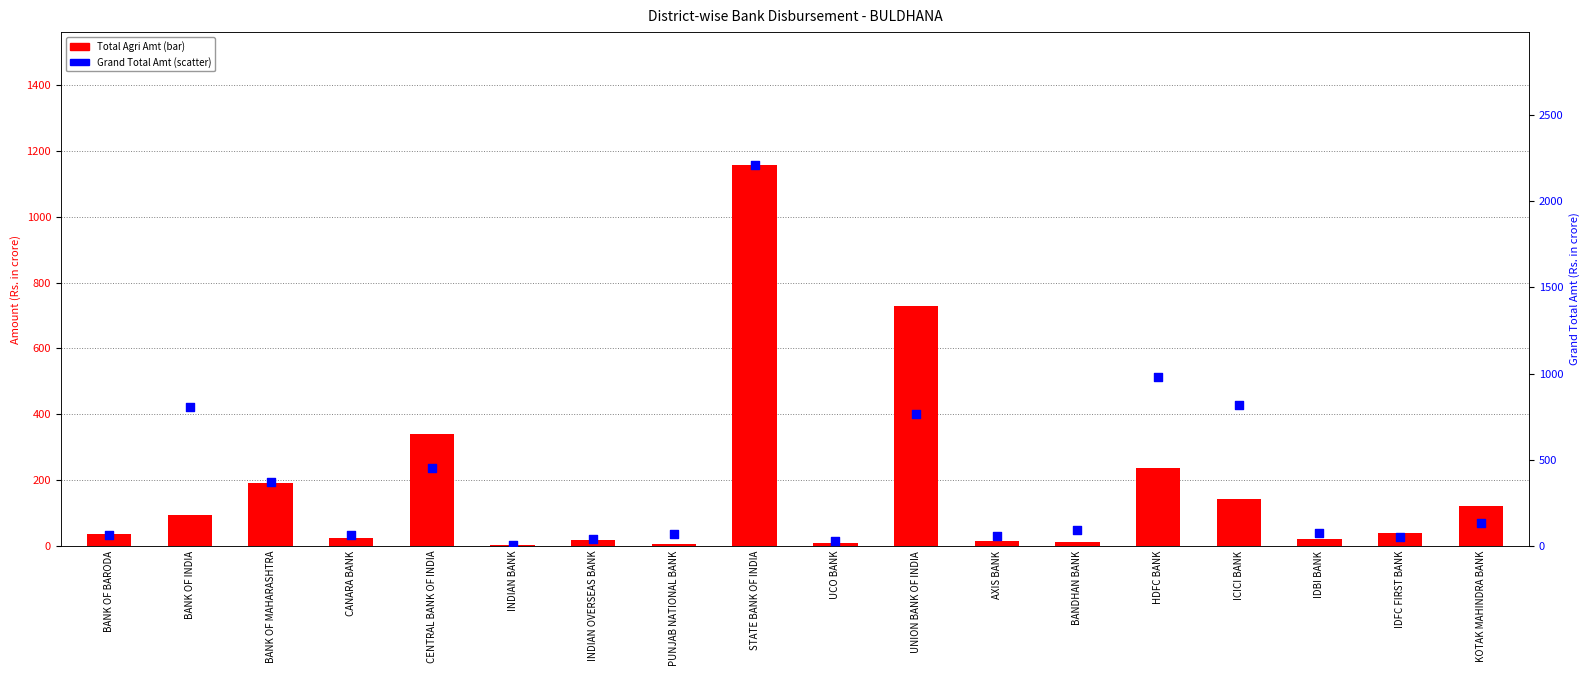

Which series has the largest Y range (max minus min)?

Grand Total Amt